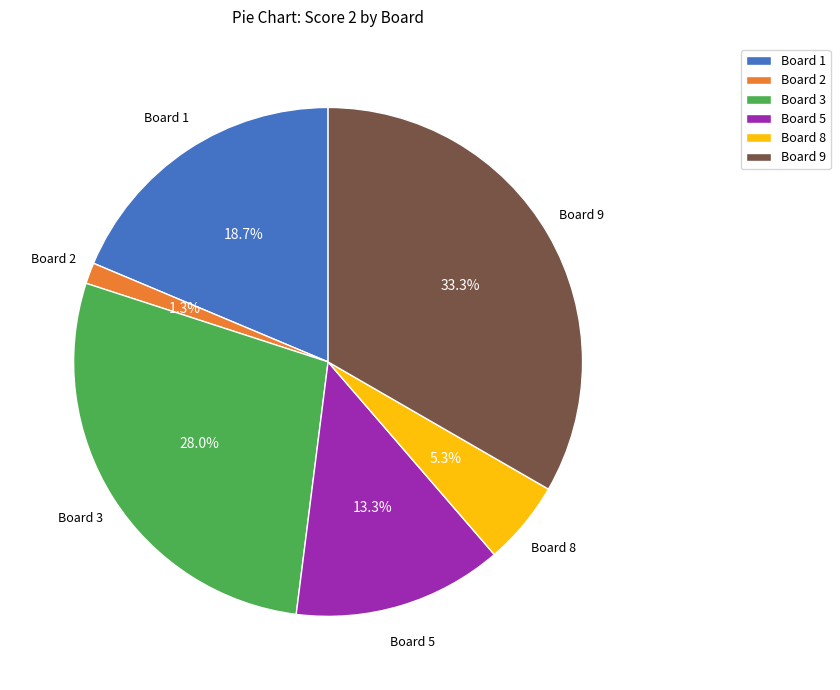

Does Board 9 represent more than half of the total?

No